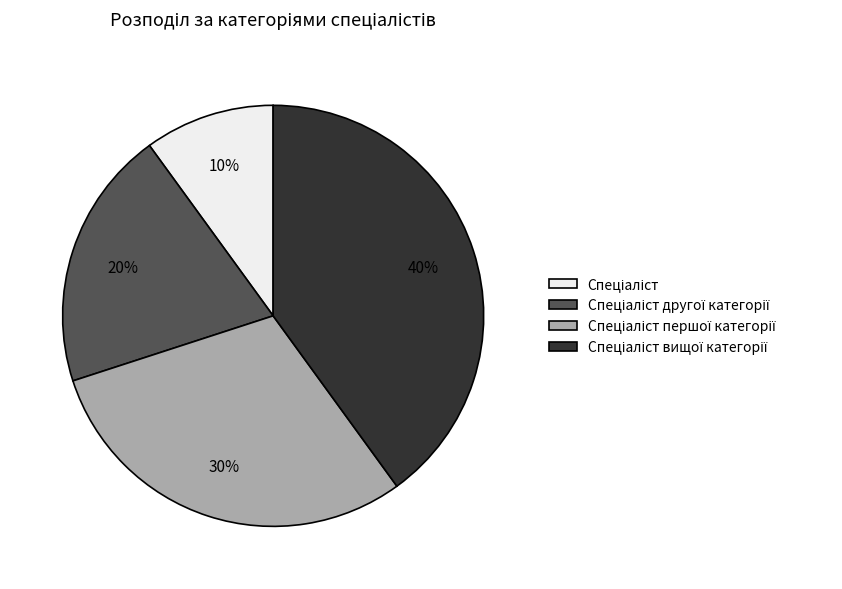

Is there any slice that represents more than half of the pie?

No